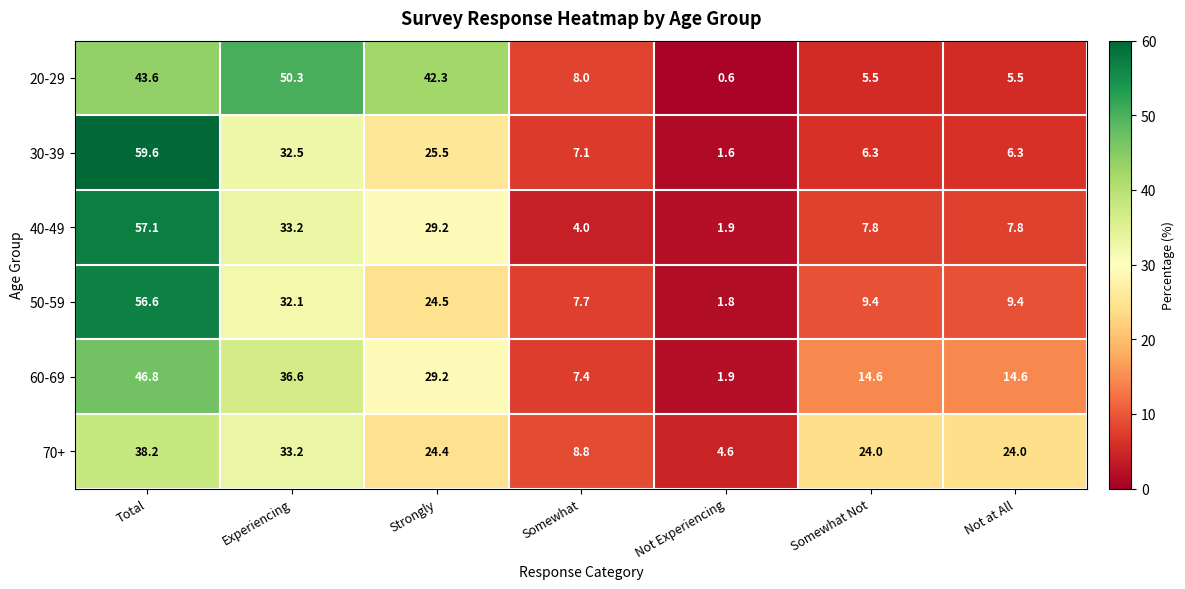

True or false: 30-39 has a value of 6.3 at Somewhat Not.

True